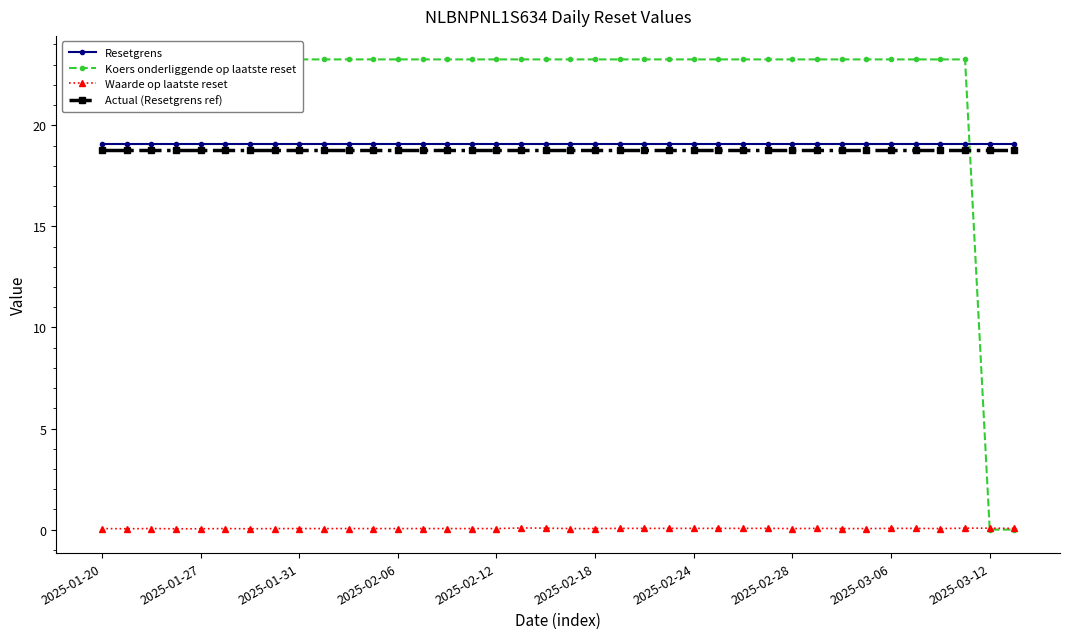

At which label does Resetgrens reach its minimum?

2025-01-20